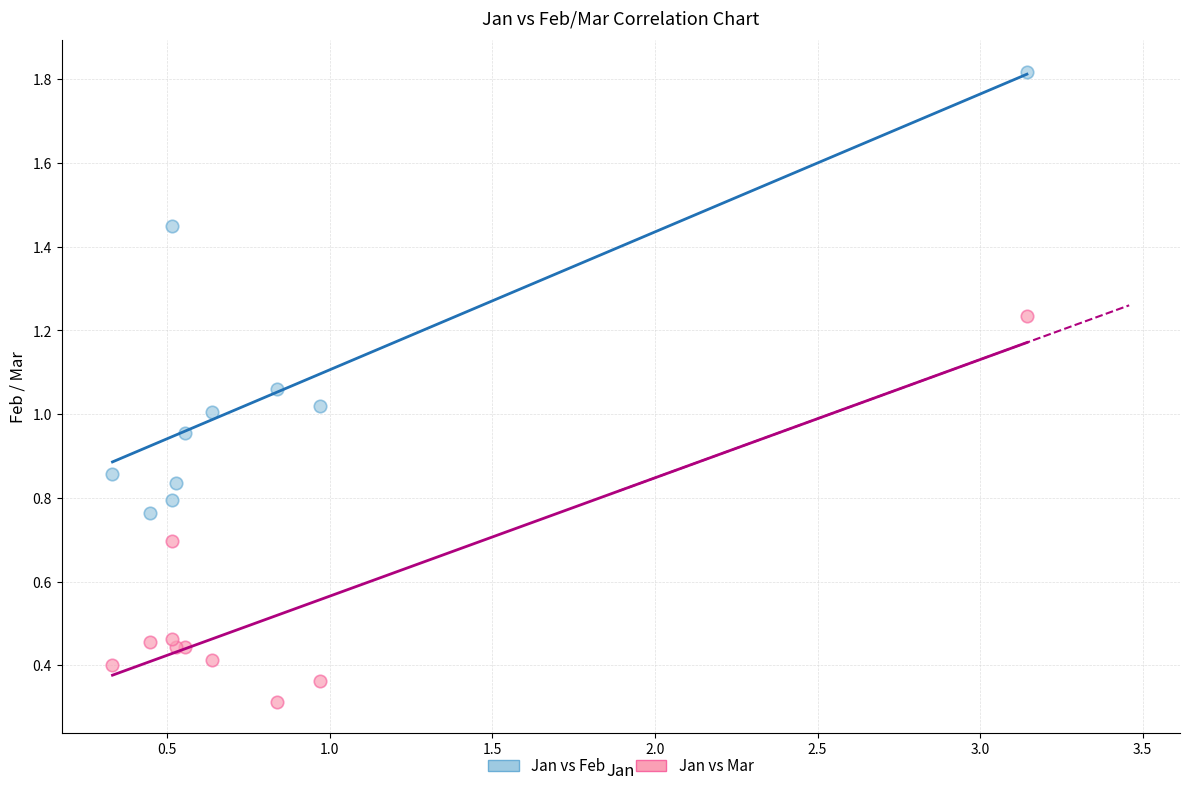

What are all the series names shown in the legend?

Jan vs Feb, Jan vs Mar